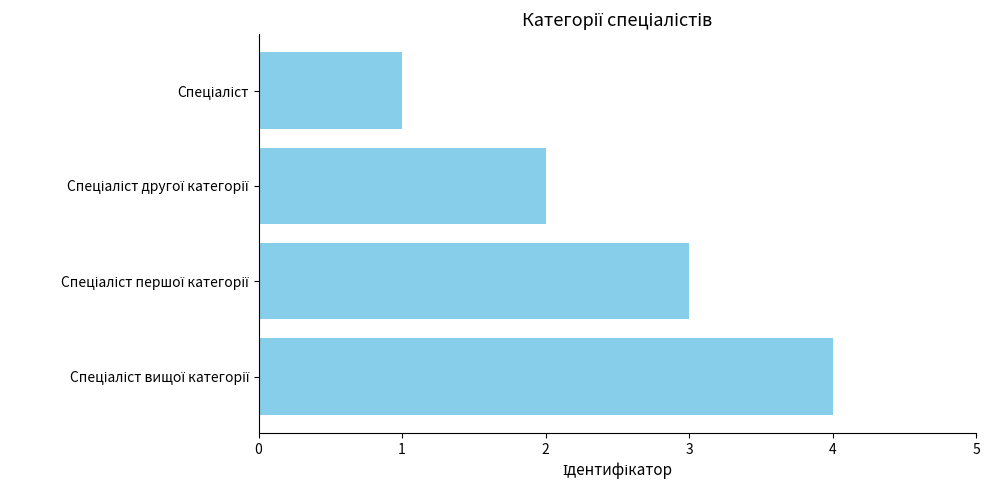

What is the maximum value shown in the chart?

4